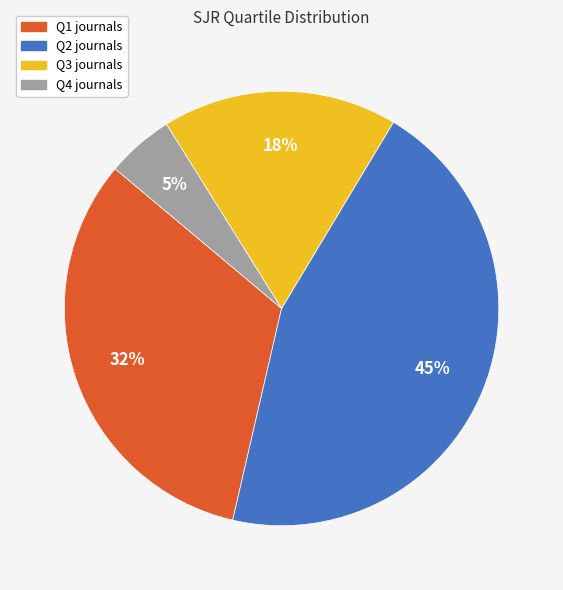

What is the ratio of the value at Q4 to the value at Q2?

0.1